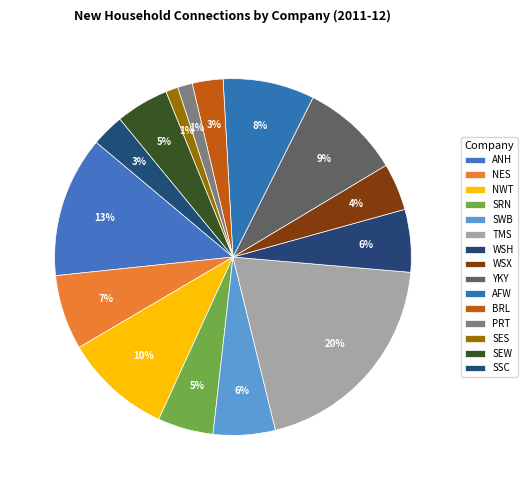

To the nearest percent, what is the difference between the largest and smallest slice percentages?

19%